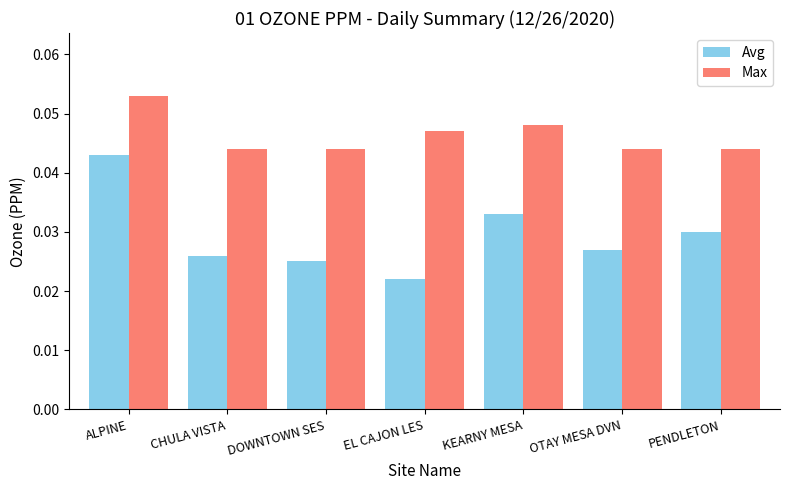

What are all the series names shown in the legend?

Avg, Max